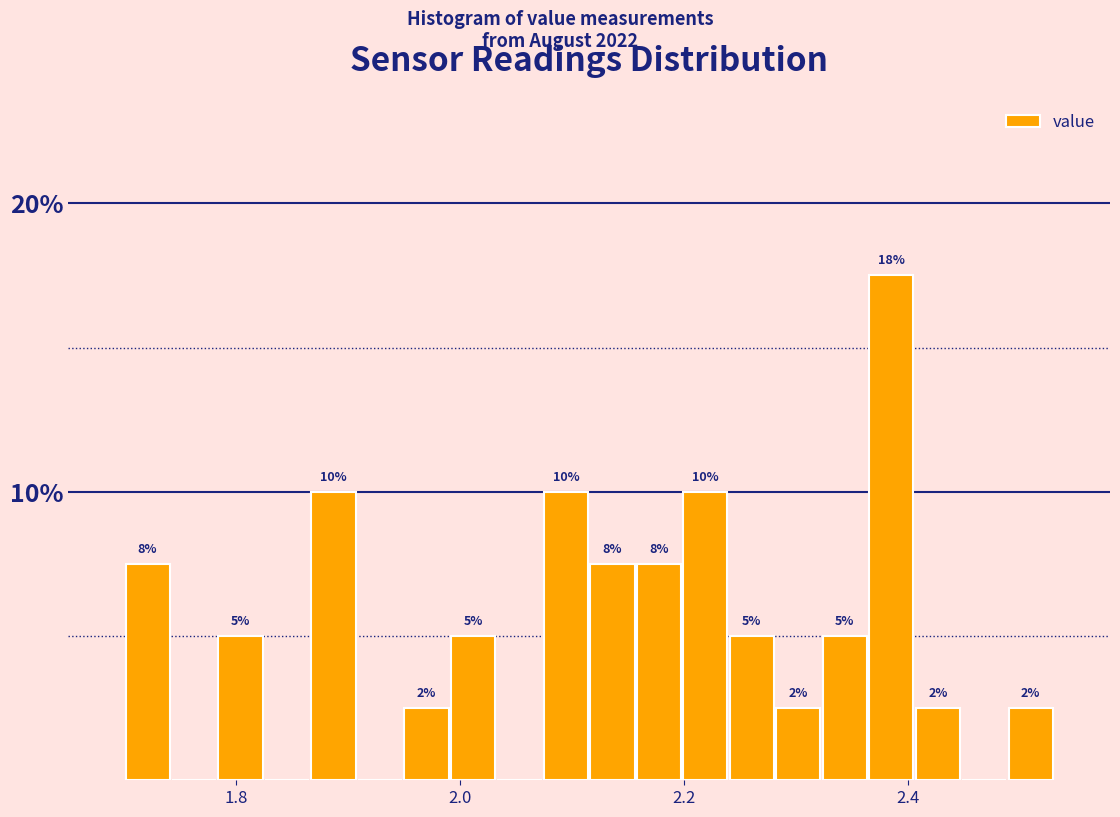

Read against the x-axis, roughly where is the centre of the tallest bar?

2.38